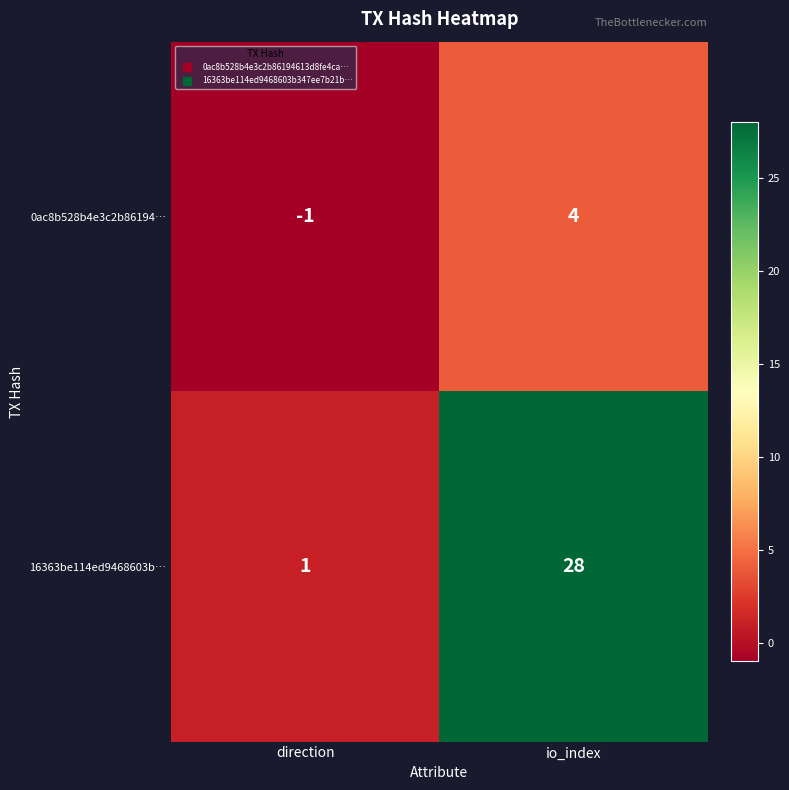

What value does the 0ac8b528b4e3c2b86194… series have at io_index?

4